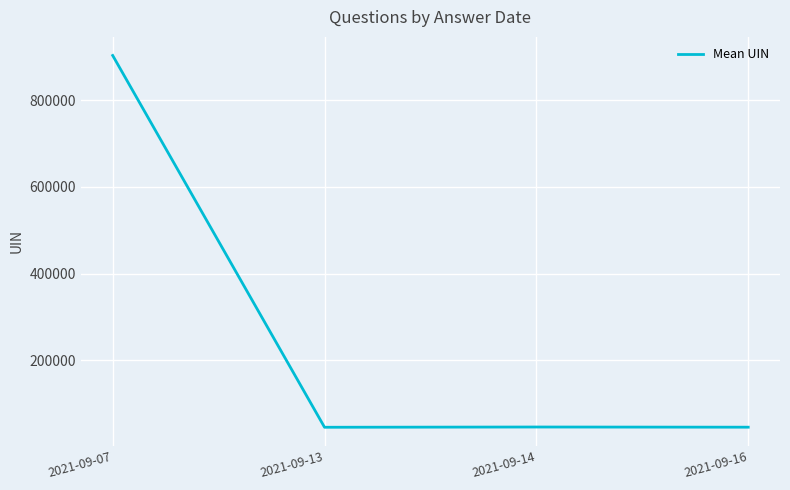

What is the difference between the maximum and second lowest values?

857783.3